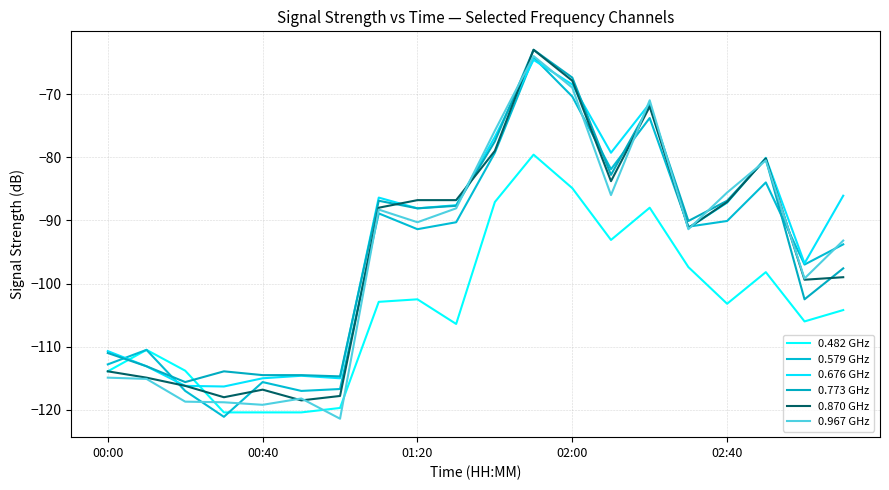

After their last crossing, which series has the higher values: 0.482 GHz or 0.870 GHz?

0.870 GHz